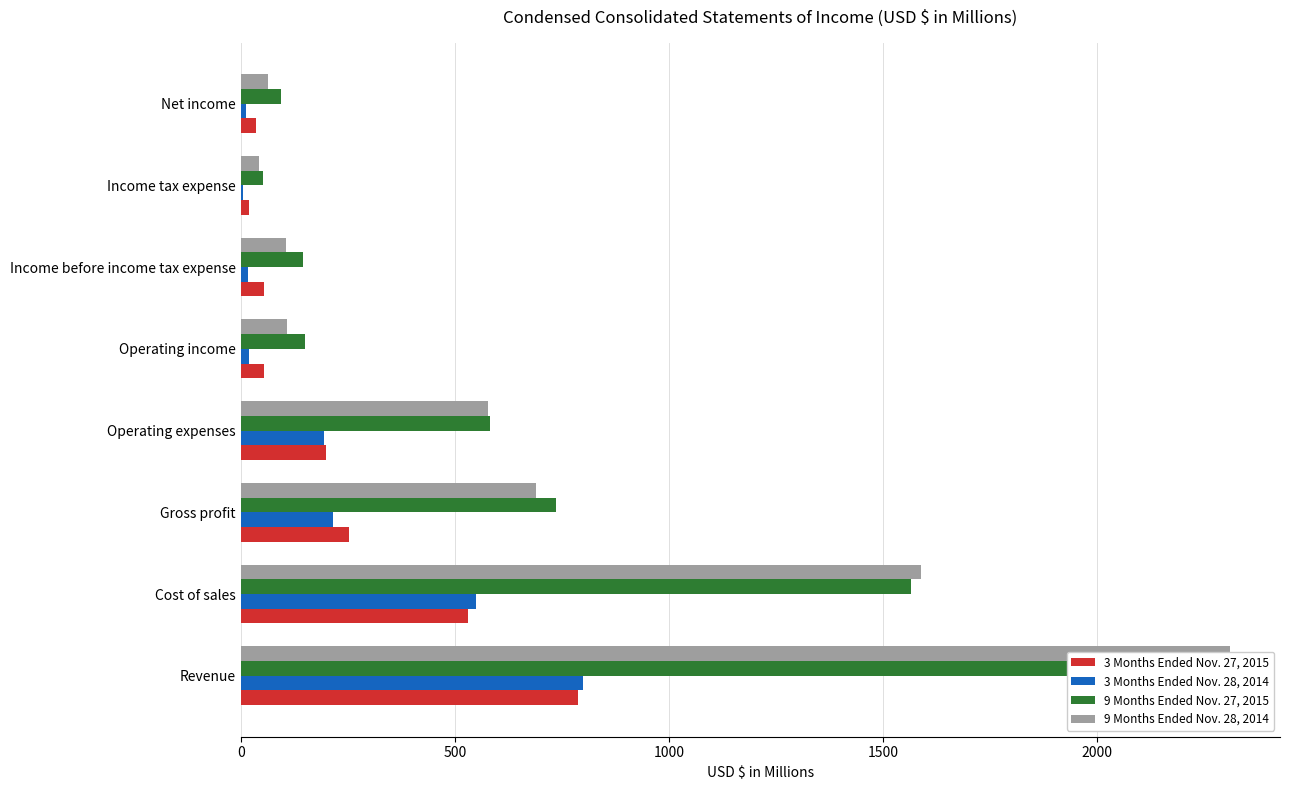

How many bars are there in total?

32